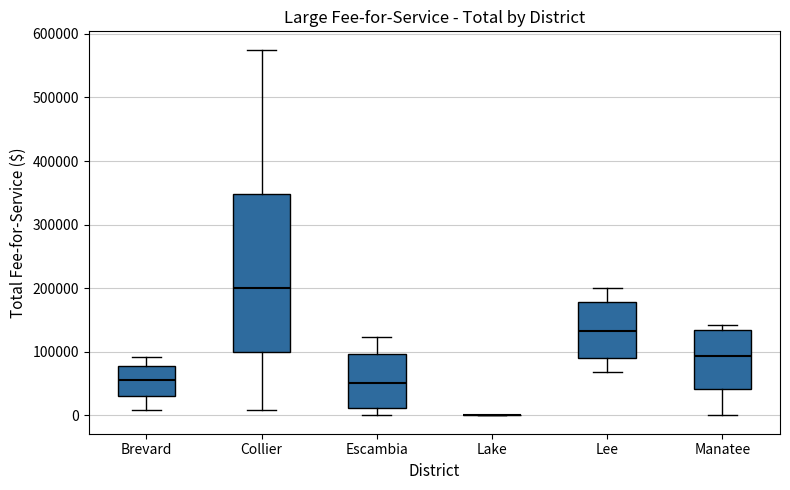

Where does the median line of the box for Escambia sit on the y-axis? The values are not printed on the chart, so give them approximately, as read against the axis.

50000